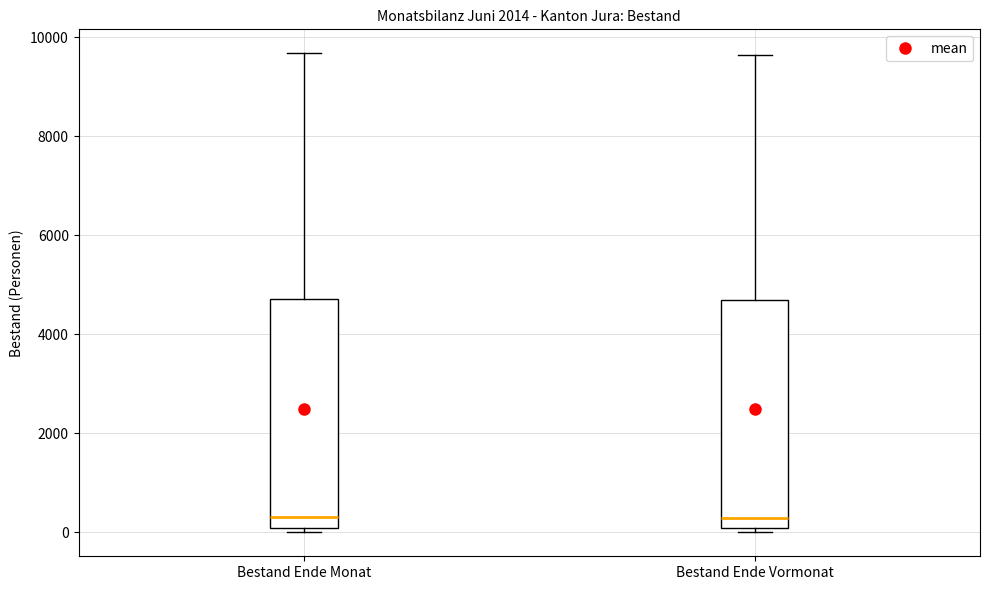

Where does the upper whisker of the box for Bestand Ende Vormonat end on the y-axis? The values are not printed on the chart, so give them approximately, as read against the axis.

9600